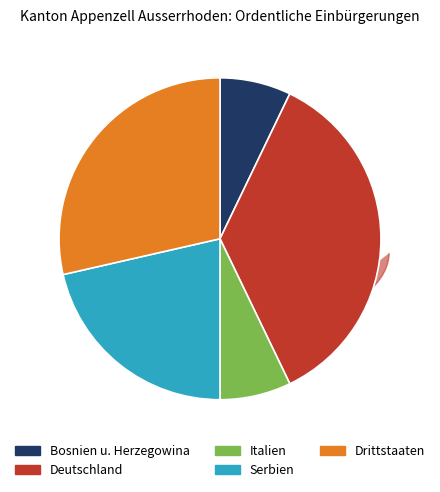

Does Serbien account for over 50% of the chart?

No